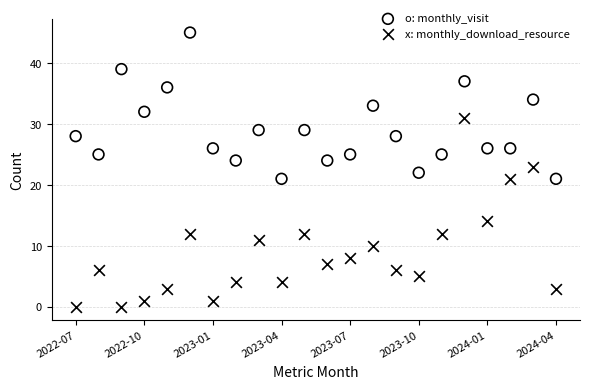

In the x: monthly_download_resource series, what Y value is closest to 15?

14